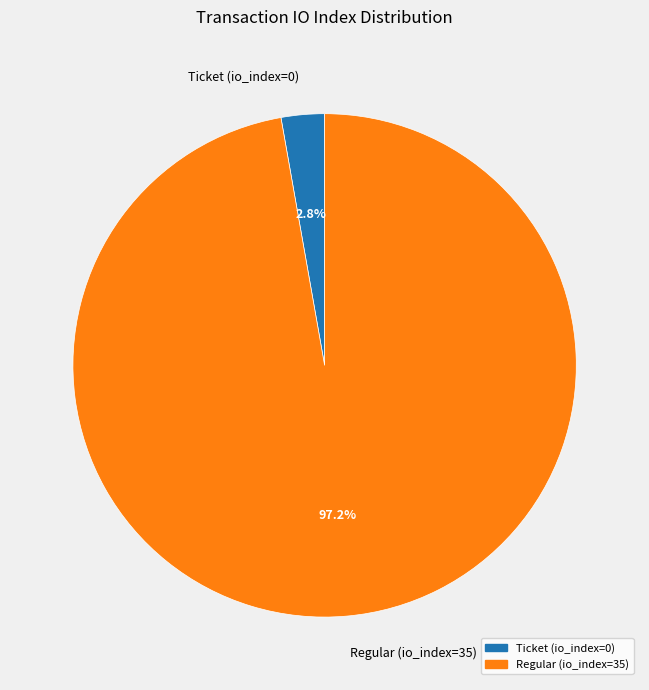

Which category has the smallest portion of the pie?

Ticket (io_index=0)